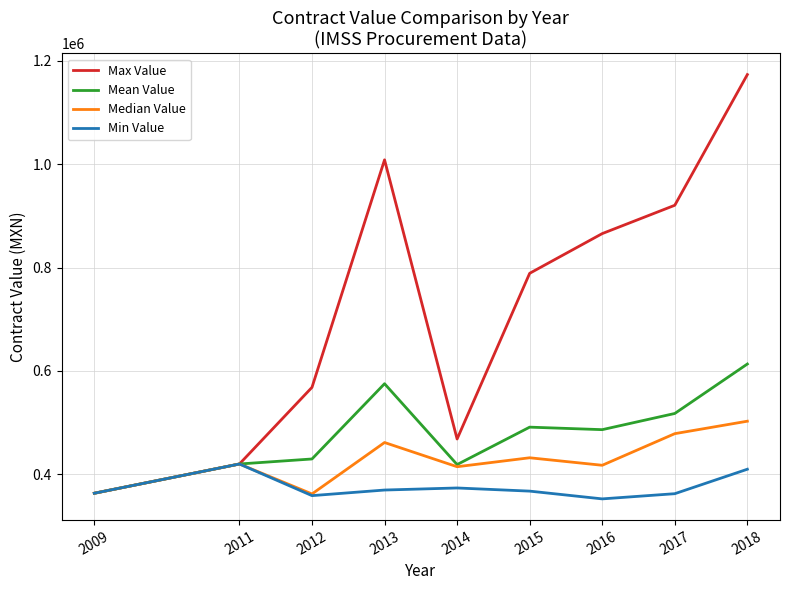

Which series changed the most between 2014 and 2017?

Max Value